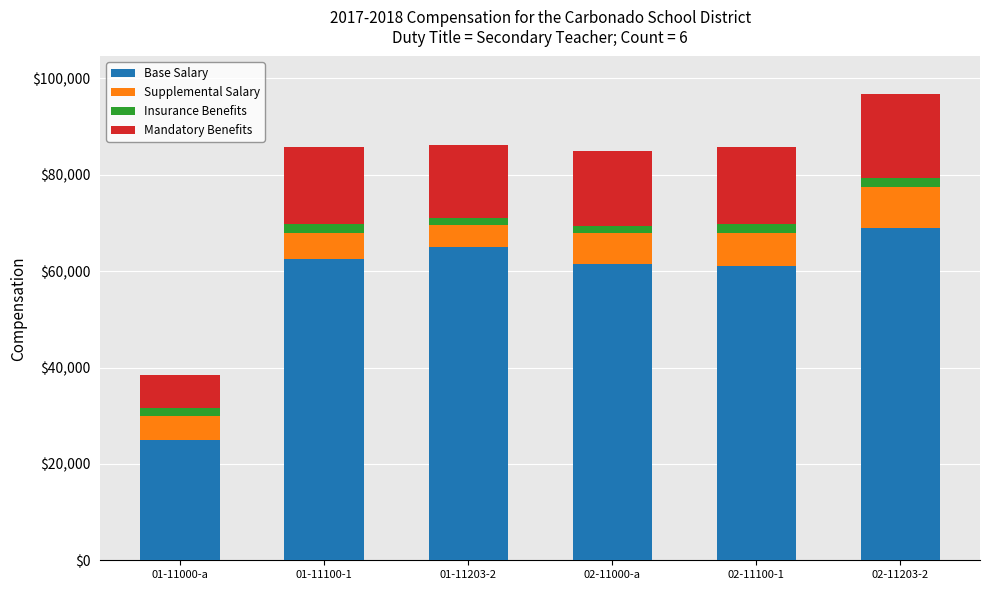

Reading left to right, list the values for the Base Salary series.

01-11000-a=25000	01-11100-1=62500	01-11203-2=65000	02-11000-a=61500	02-11100-1=61000	02-11203-2=69000